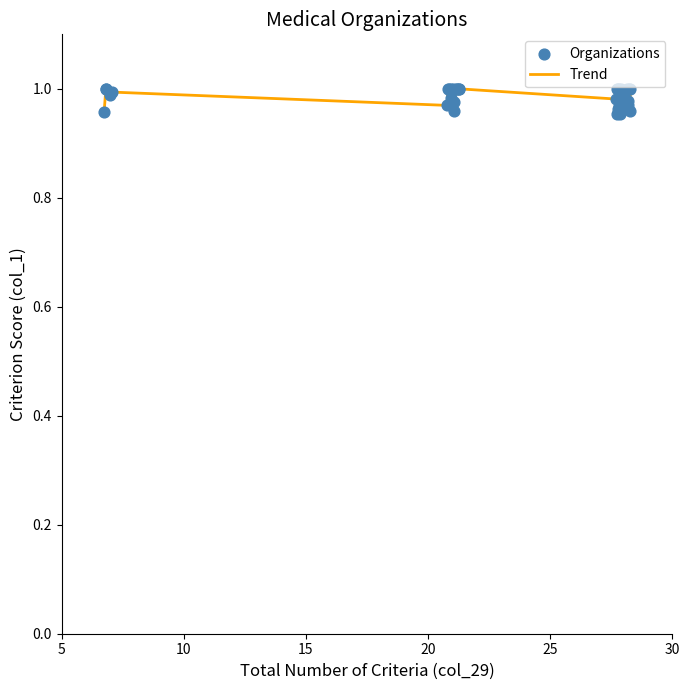

How many lines are shown in the chart?

1